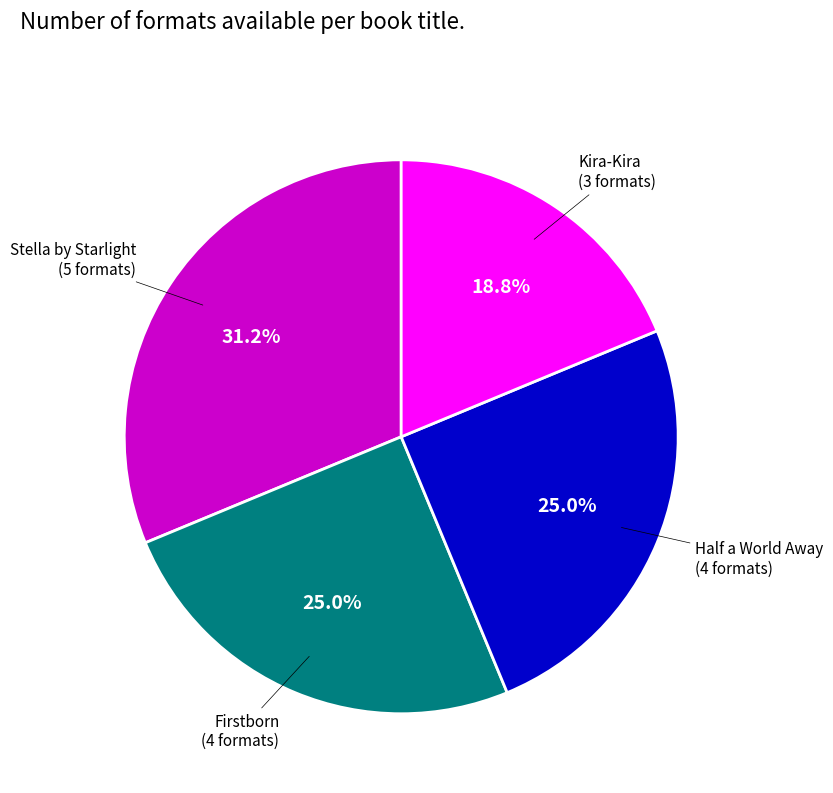

Does any single category account for the majority?

No